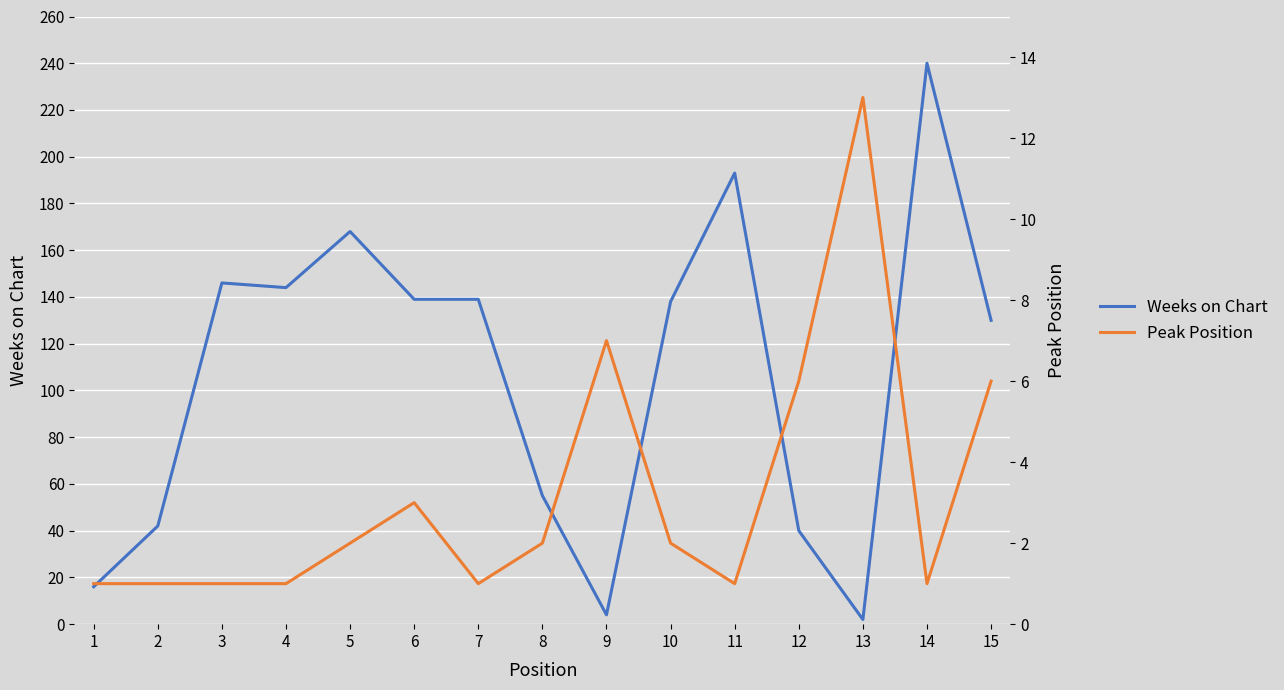

Reading right to left, what are all the values shown in this chart?

Weeks on Chart: 15=130	14=240	13=2	12=40	11=193	10=138	9=4	8=55	7=139	6=139	5=168	4=144	3=146	2=42	1=16
Peak Position: 15=6	14=1	13=13	12=6	11=1	10=2	9=7	8=2	7=1	6=3	5=2	4=1	3=1	2=1	1=1